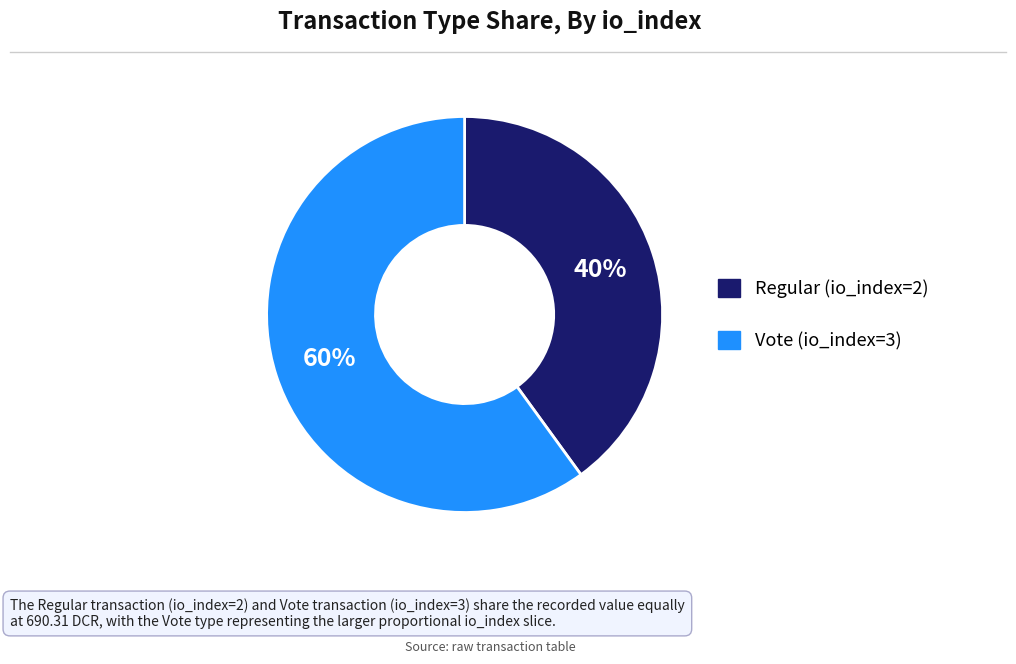

True or false: Vote (io_index=3) accounts for 69% of the total.

False